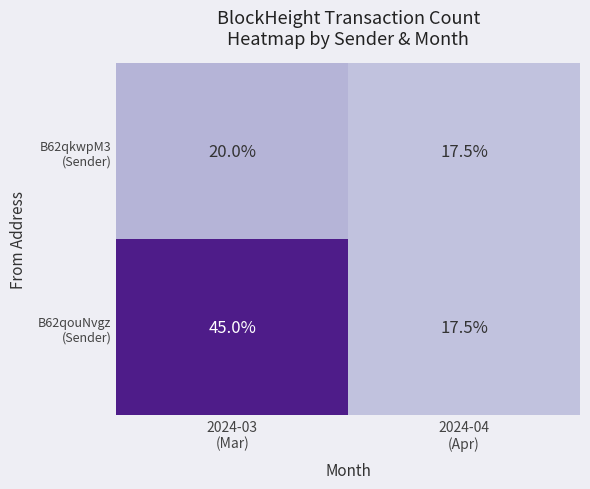

What is the minimum value shown in the chart?

17.5